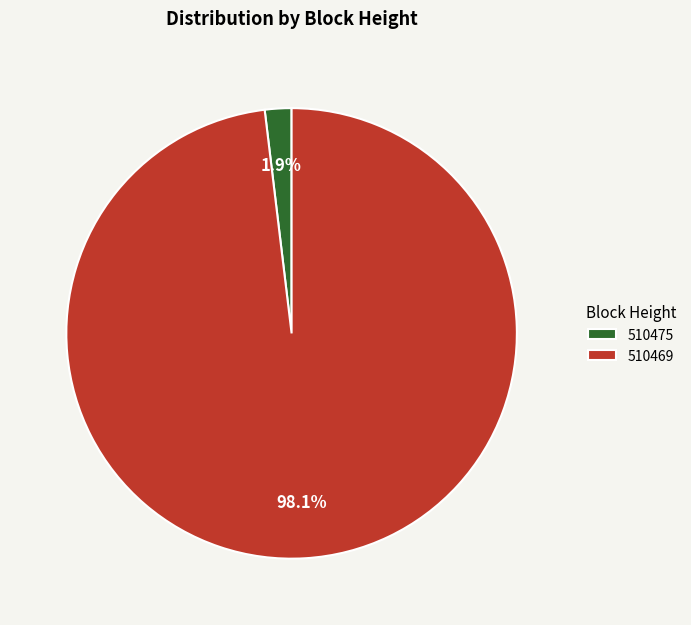

What is the largest slice in the pie chart?

510469